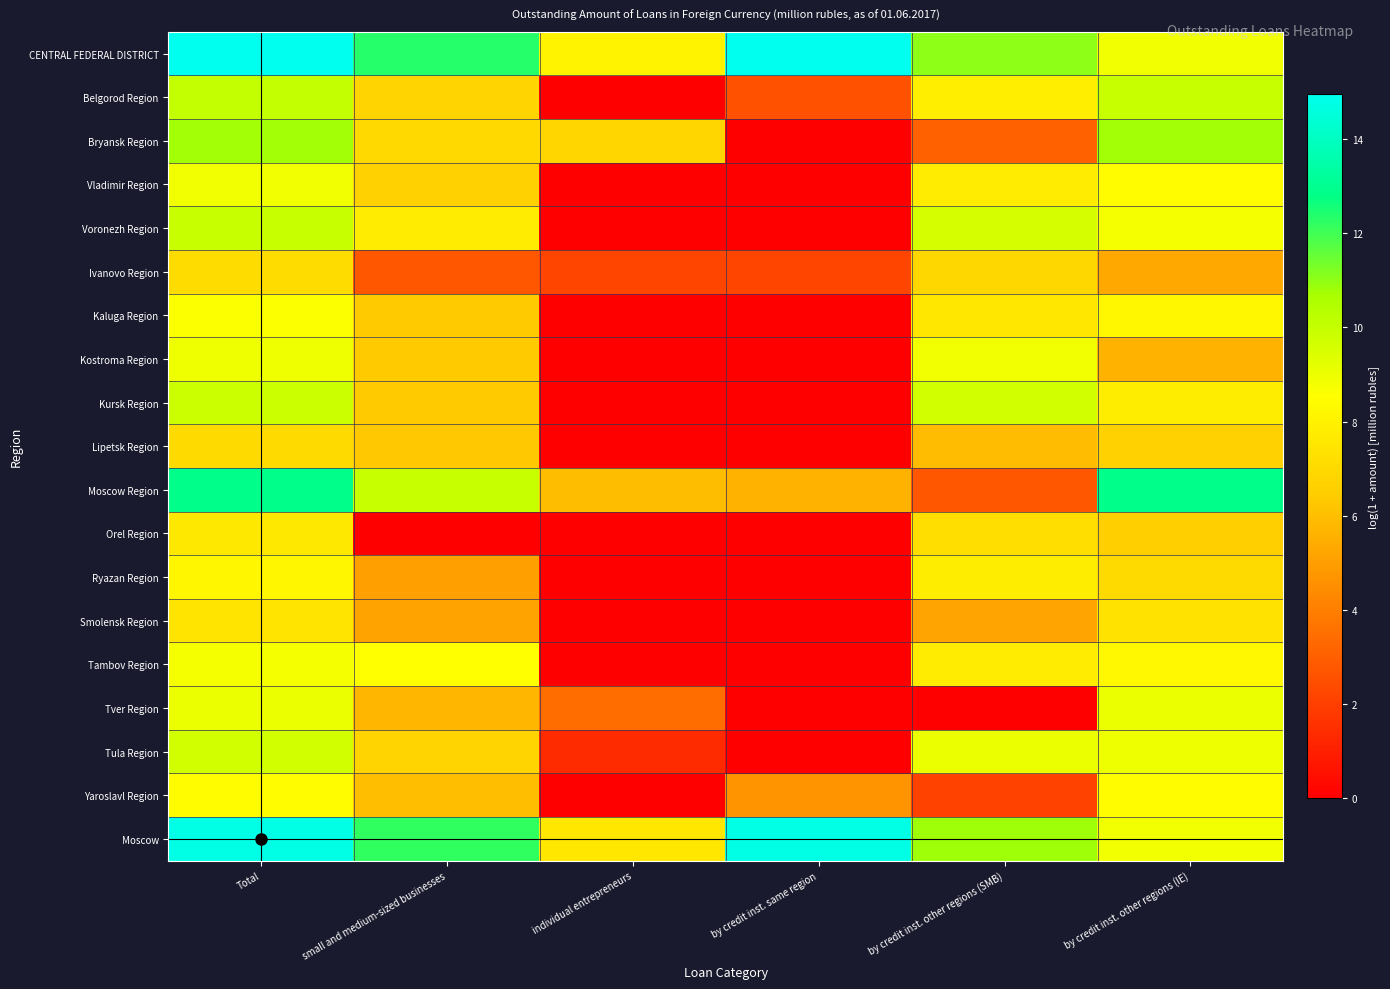

Which category has the highest value across all series?

Total